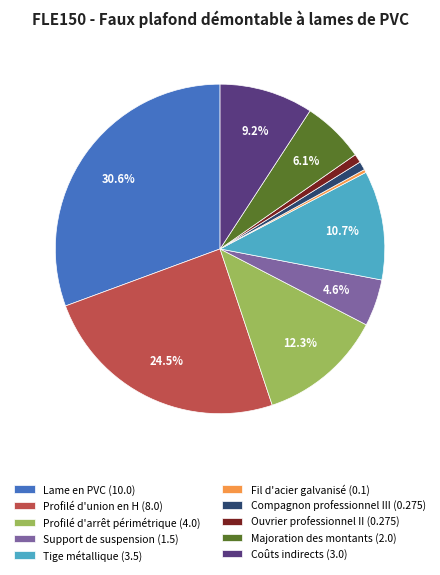

To the nearest percent, what is the average slice percentage?

10%